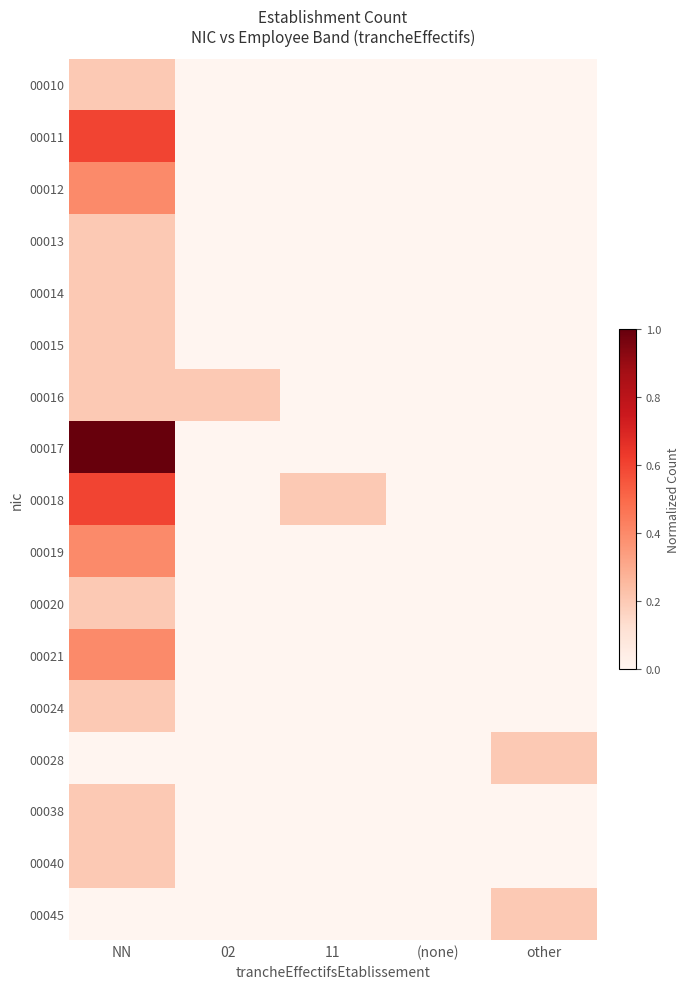

Reading right to left, extract all data points from this chart.

00010: other=0.0	(none)=0.0	11=0.0	02=0.0	NN=0.2
00011: other=0.0	(none)=0.0	11=0.0	02=0.0	NN=0.6
00012: other=0.0	(none)=0.0	11=0.0	02=0.0	NN=0.4
00013: other=0.0	(none)=0.0	11=0.0	02=0.0	NN=0.2
00014: other=0.0	(none)=0.0	11=0.0	02=0.0	NN=0.2
00015: other=0.0	(none)=0.0	11=0.0	02=0.0	NN=0.2
00016: other=0.0	(none)=0.0	11=0.0	02=0.2	NN=0.2
00017: other=0.0	(none)=0.0	11=0.0	02=0.0	NN=1.0
00018: other=0.0	(none)=0.0	11=0.2	02=0.0	NN=0.6
00019: other=0.0	(none)=0.0	11=0.0	02=0.0	NN=0.4
00020: other=0.0	(none)=0.0	11=0.0	02=0.0	NN=0.2
00021: other=0.0	(none)=0.0	11=0.0	02=0.0	NN=0.4
00024: other=0.0	(none)=0.0	11=0.0	02=0.0	NN=0.2
00028: other=0.2	(none)=0.0	11=0.0	02=0.0	NN=0.0
00038: other=0.0	(none)=0.0	11=0.0	02=0.0	NN=0.2
00040: other=0.0	(none)=0.0	11=0.0	02=0.0	NN=0.2
00045: other=0.2	(none)=0.0	11=0.0	02=0.0	NN=0.0